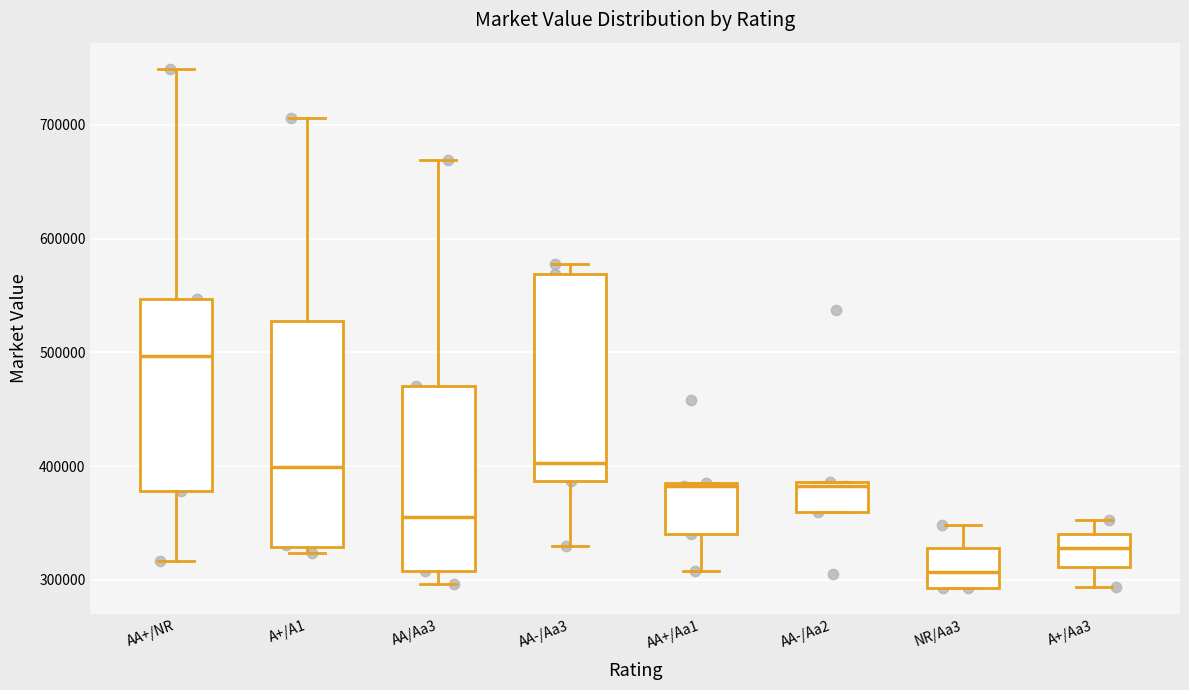

Which box is the tallest, from its lower edge to its upper edge?

A+/A1